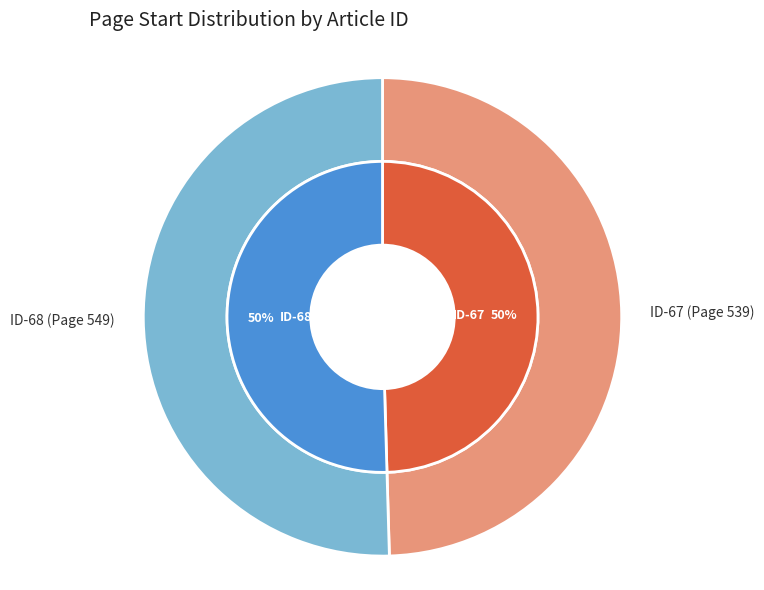

To the nearest percent, what is the combined percentage of 1 and 0?

100%